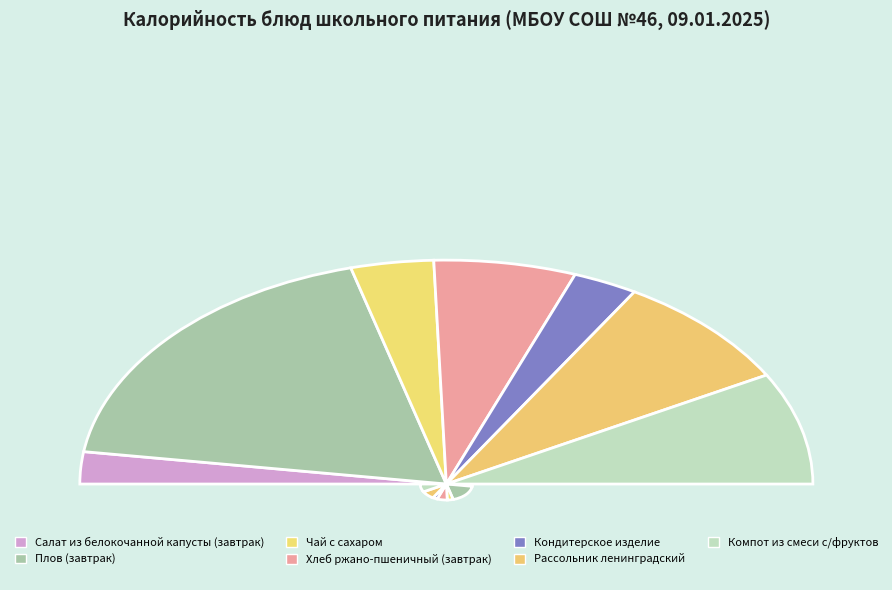

Does any single category account for the majority?

No